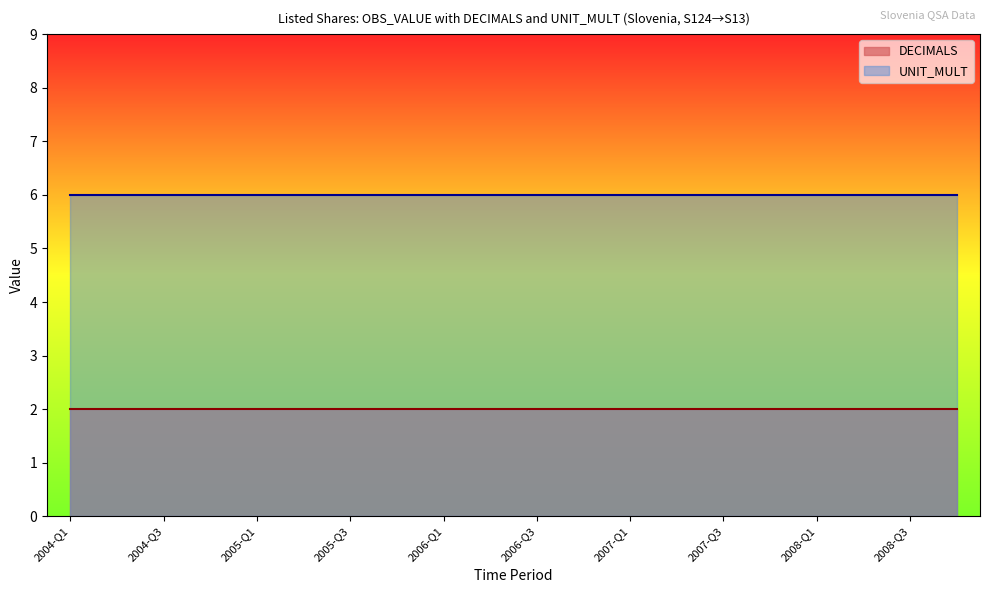

At which label is DECIMALS closest to 2?

2004-Q1